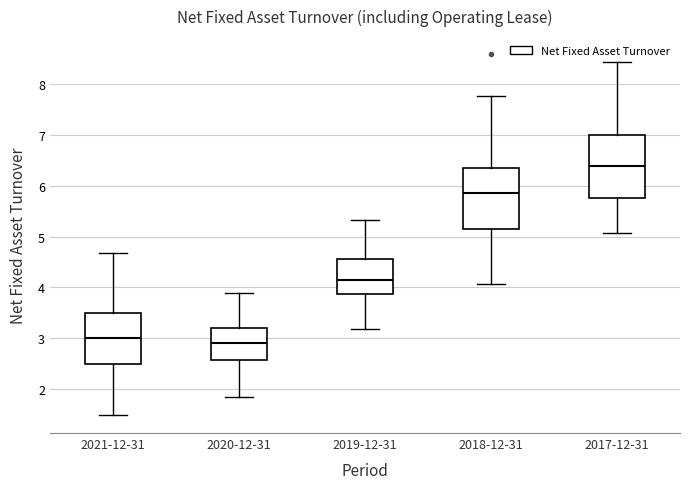

Reading left to right, read every box against the y-axis: the position of its median line, the range the box covers, and the ends of its whiskers. The values are not printed on the chart, so give them approximately, as read against the axis.

2021-12-31: median 3.0, box 2.5 to 3.5, whiskers 1.5 to 4.7
2020-12-31: median 2.9, box 2.6 to 3.2, whiskers 1.8 to 3.9
2019-12-31: median 4.1, box 3.9 to 4.6, whiskers 3.2 to 5.3
2018-12-31: median 5.9, box 5.1 to 6.4, whiskers 4.1 to 7.8
2017-12-31: median 6.4, box 5.8 to 7.0, whiskers 5.1 to 8.4